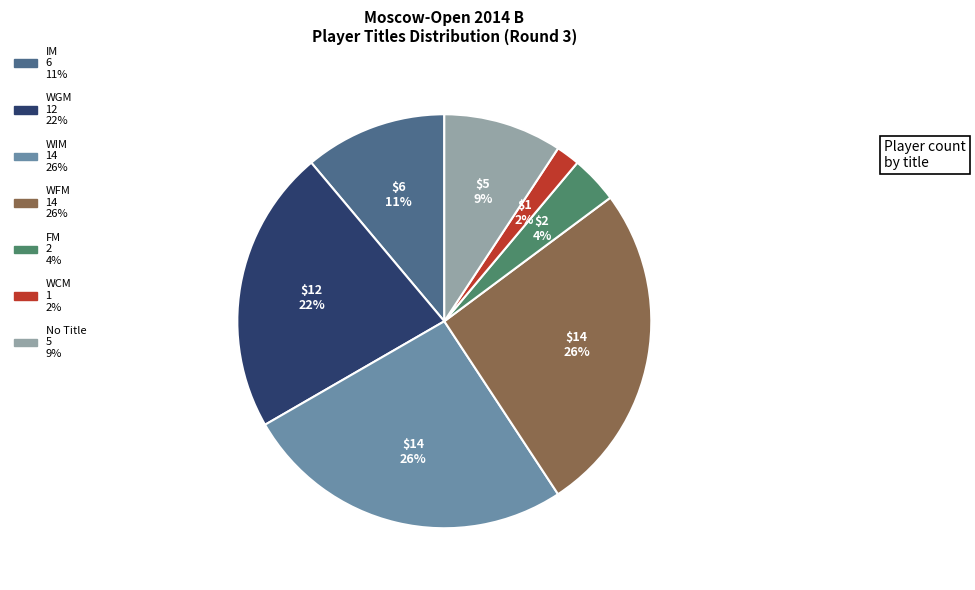

Is there any slice that represents more than half of the pie?

No